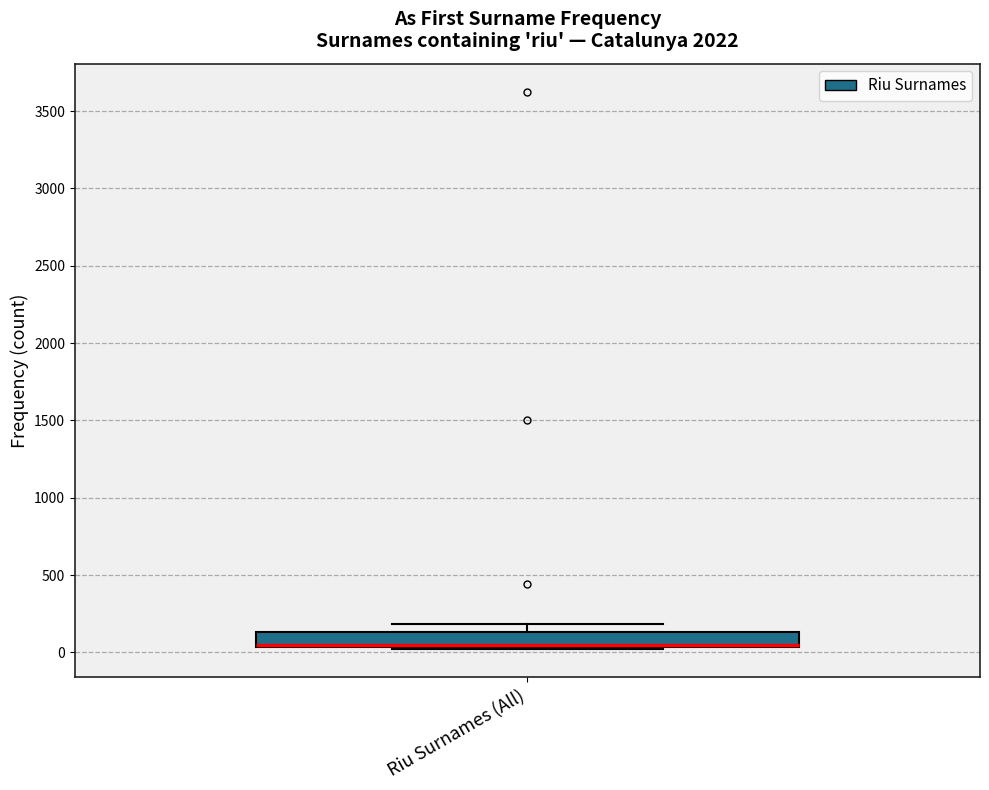

Where does the upper whisker of the box for Riu Surnames (All) end on the y-axis? The values are not printed on the chart, so give them approximately, as read against the axis.

200